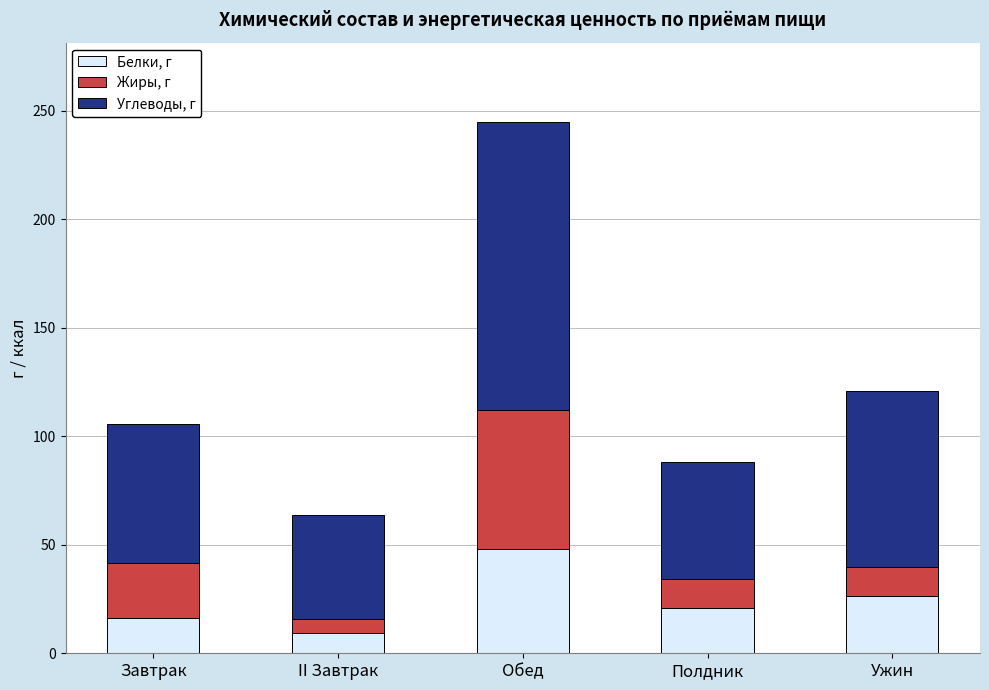

Reading left to right, list the values for the Белки, г series.

Завтрак=16.3	II Завтрак=9.4	Обед=48.1	Полдник=20.7	Ужин=26.4